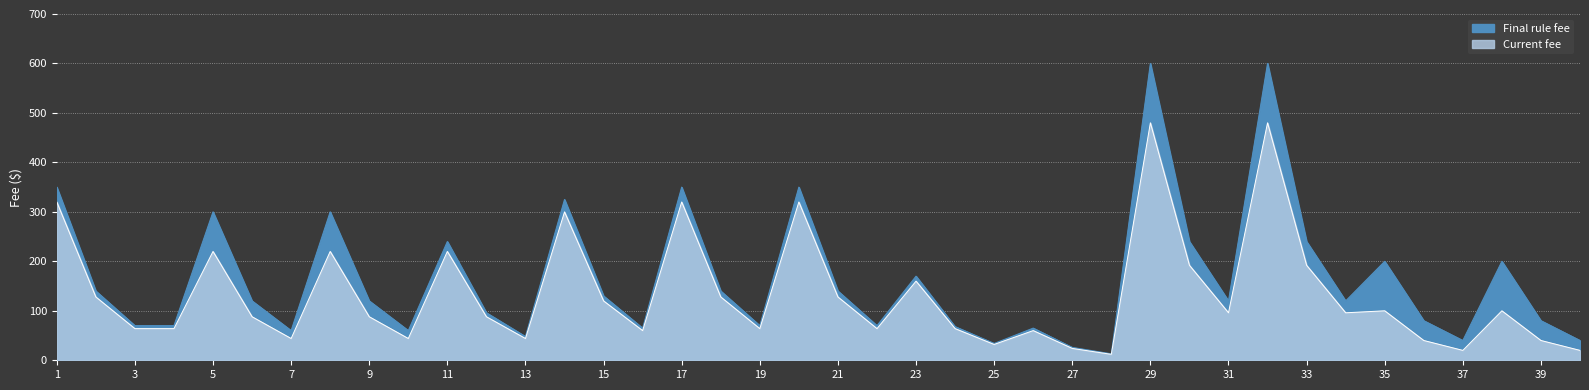

Rank the series at 31 from lowest to highest value.

Current fee, Final rule fee